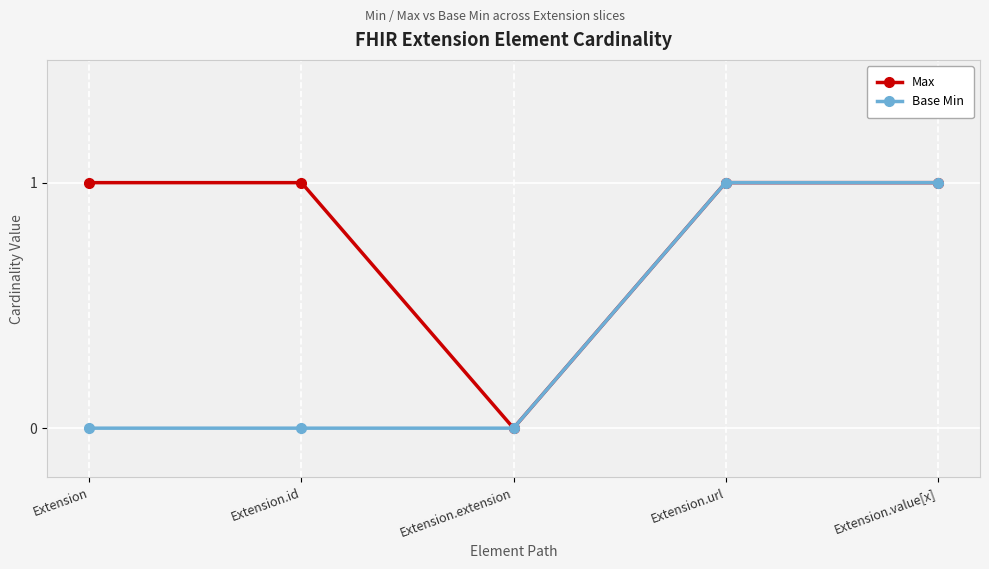

Is this an area chart (filled region under the line)?

No